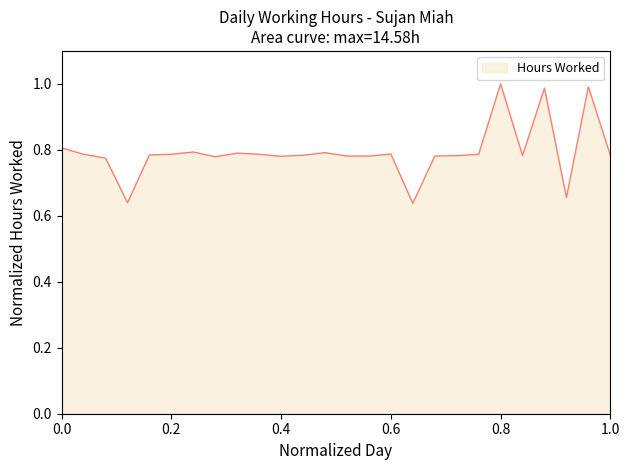

What is the difference between the maximum and minimum values?

0.4